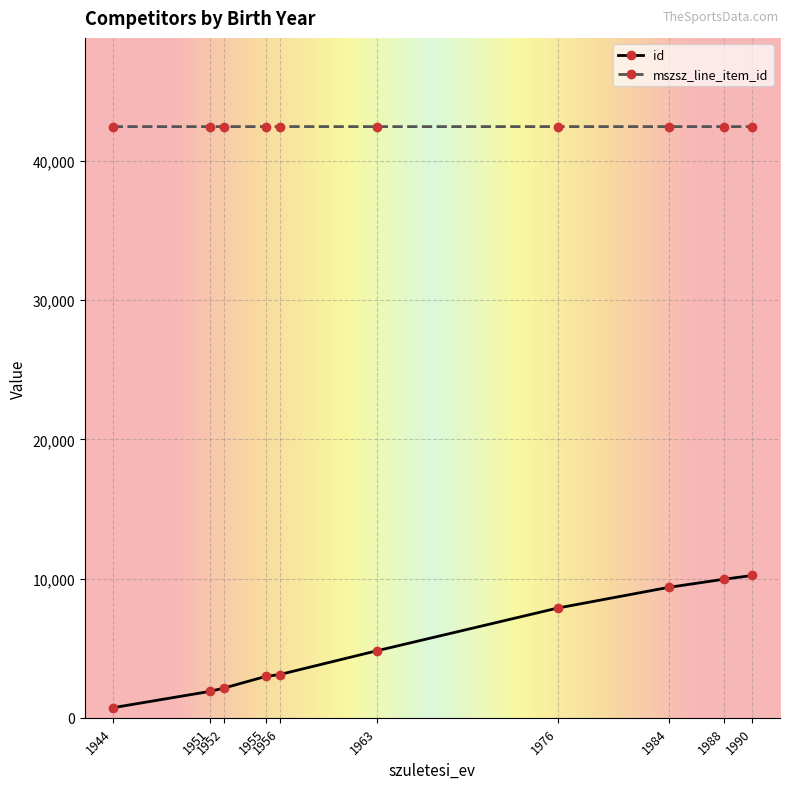

Rank the series by their average value, from highest to lowest.

mszsz_line_item_id, id